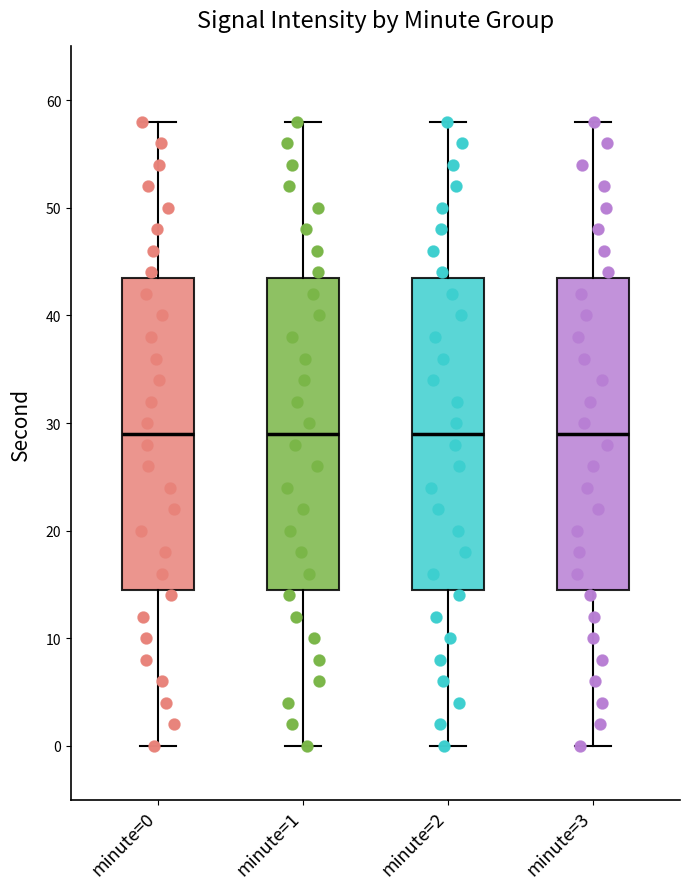

Where does the lower whisker of the box for minute=1 end on the y-axis? The values are not printed on the chart, so give them approximately, as read against the axis.

0